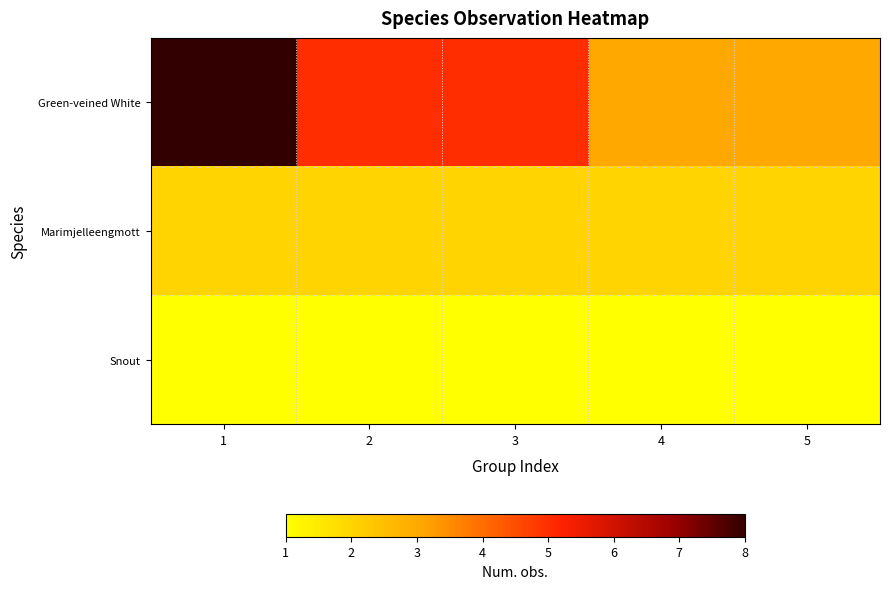

At how many categories does at least one series exceed 7?

1